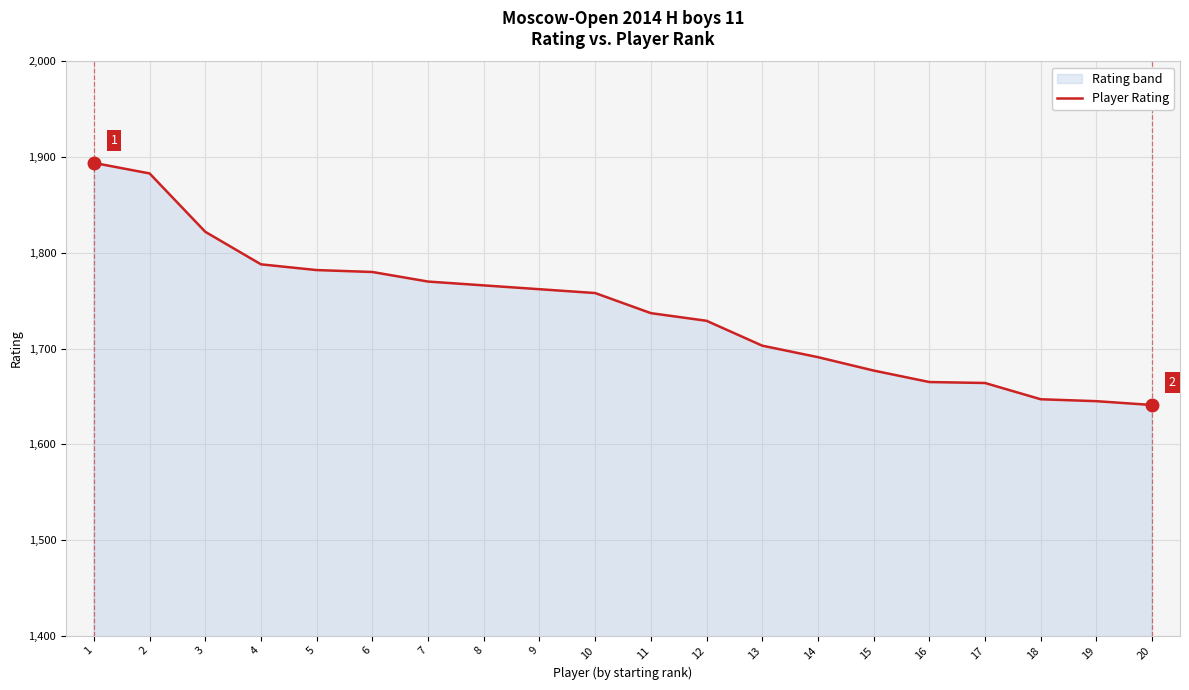

How many lines are shown in the chart?

1